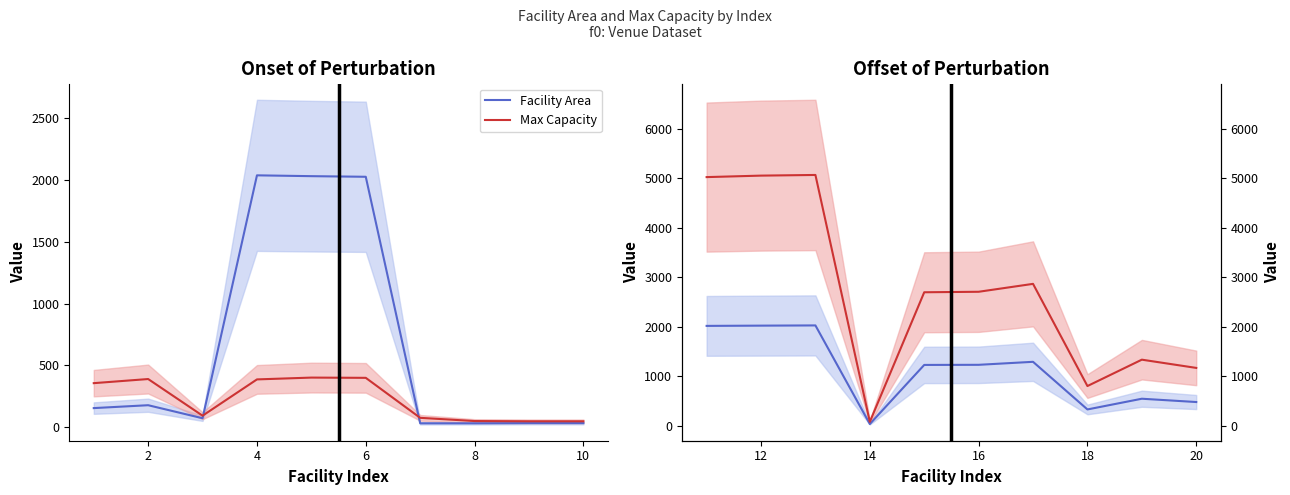

Is this an area chart (filled region under the line)?

No